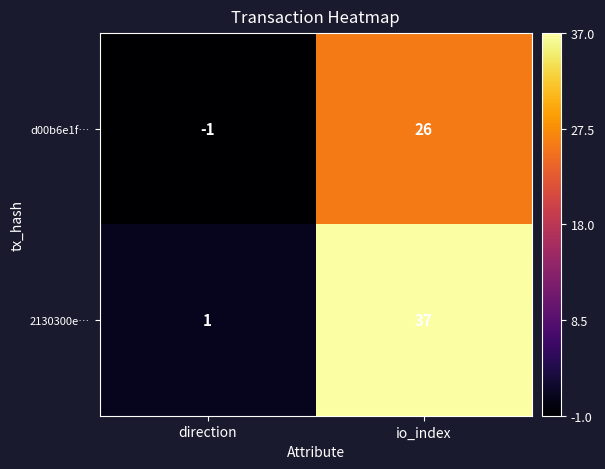

At which category does the chart reach its minimum across all series?

direction